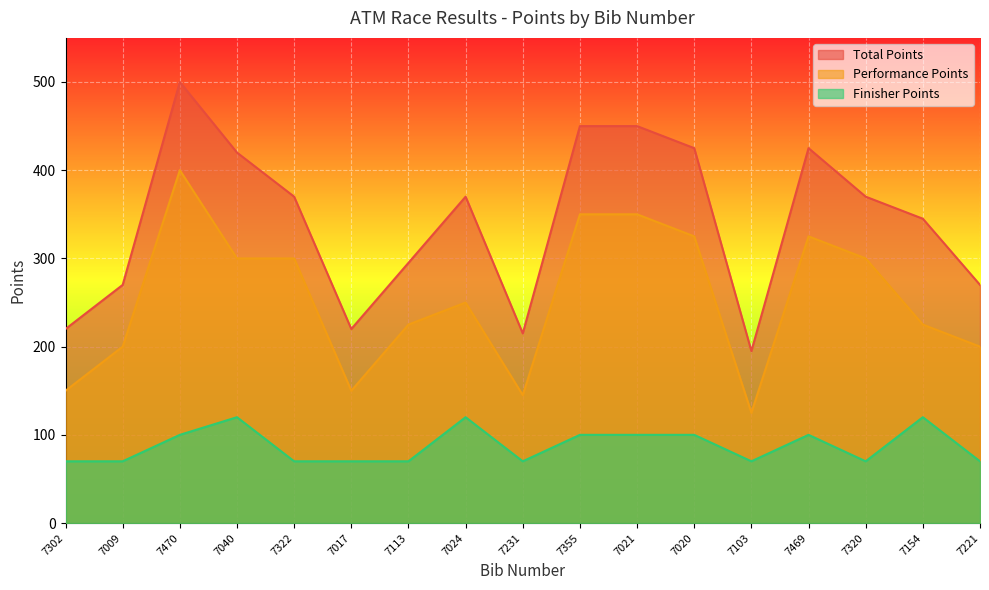

Reading left to right, extract all data points from this chart.

Total Points: 7302=220	7009=270	7470=500	7040=420	7322=370	7017=220	7113=295	7024=370	7231=215	7355=450	7021=450	7020=425	7103=195	7469=425	7320=370	7154=345	7221=270
Performance Points: 7302=150	7009=200	7470=400	7040=300	7322=300	7017=150	7113=225	7024=250	7231=145	7355=350	7021=350	7020=325	7103=125	7469=325	7320=300	7154=225	7221=200
Finisher Points: 7302=70	7009=70	7470=100	7040=120	7322=70	7017=70	7113=70	7024=120	7231=70	7355=100	7021=100	7020=100	7103=70	7469=100	7320=70	7154=120	7221=70